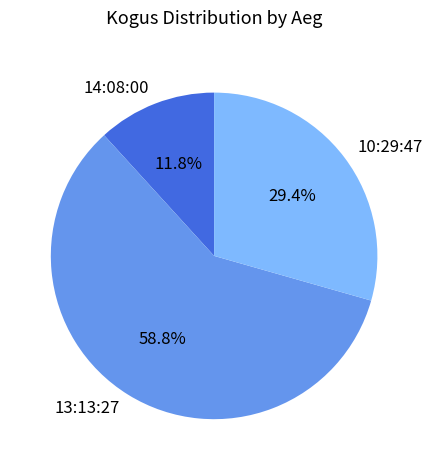

What is the smallest slice in the pie chart?

14:08:00